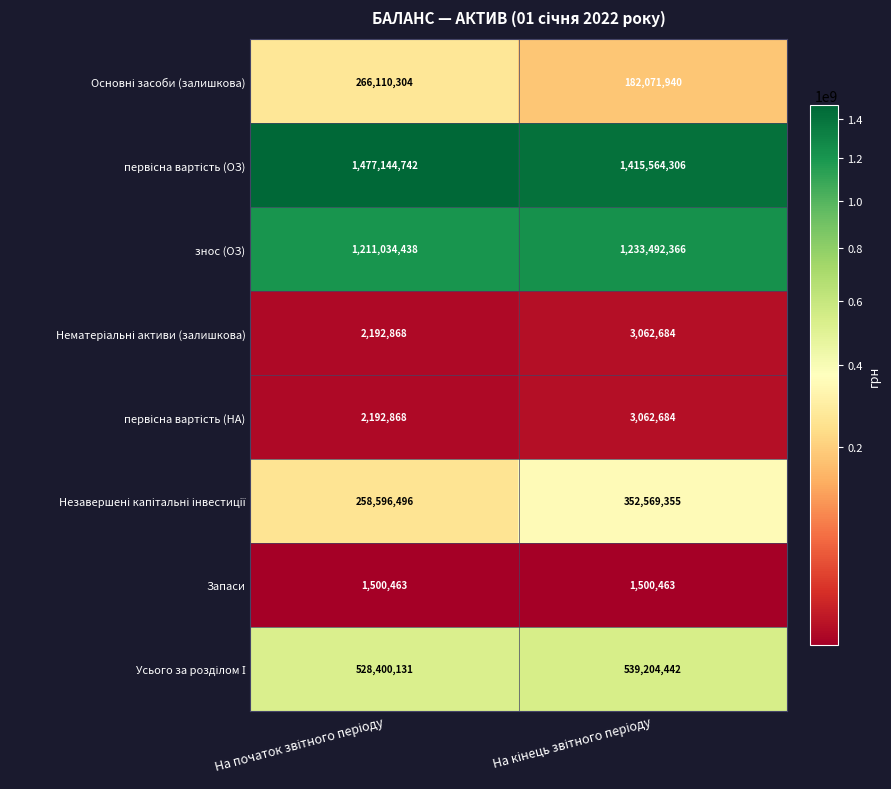

What is the maximum value for Запаси?

1500463